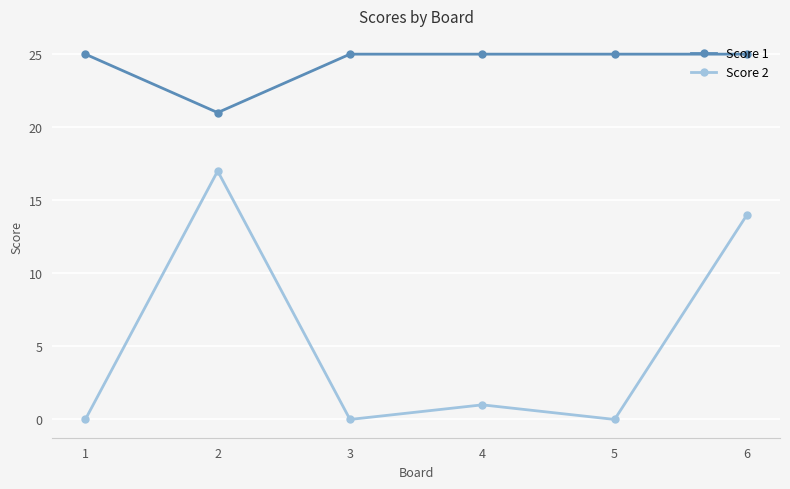

What is the sum of all Score 1 values?

146